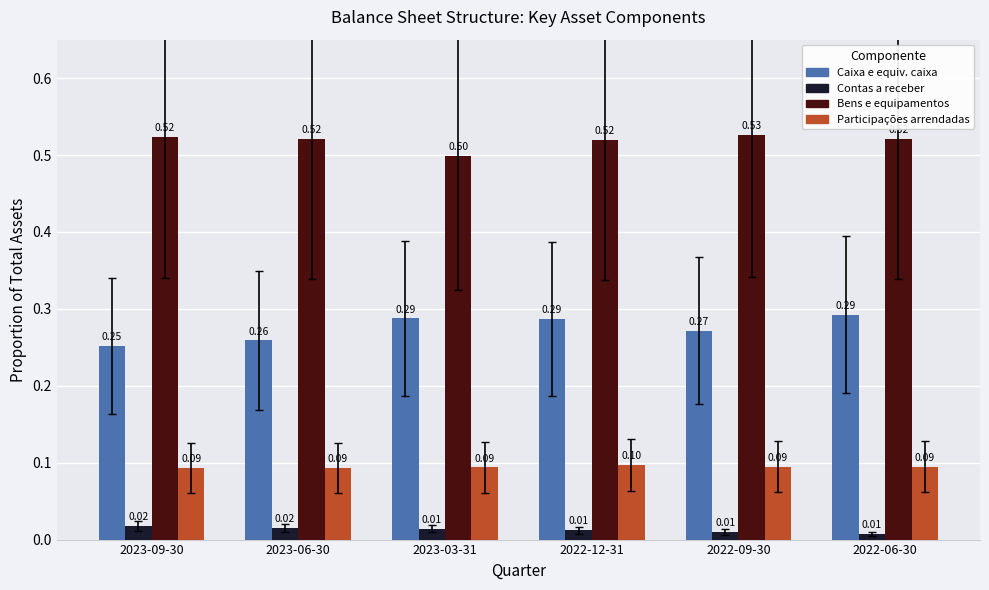

What is the total value across all series at 2023-06-30?

0.9